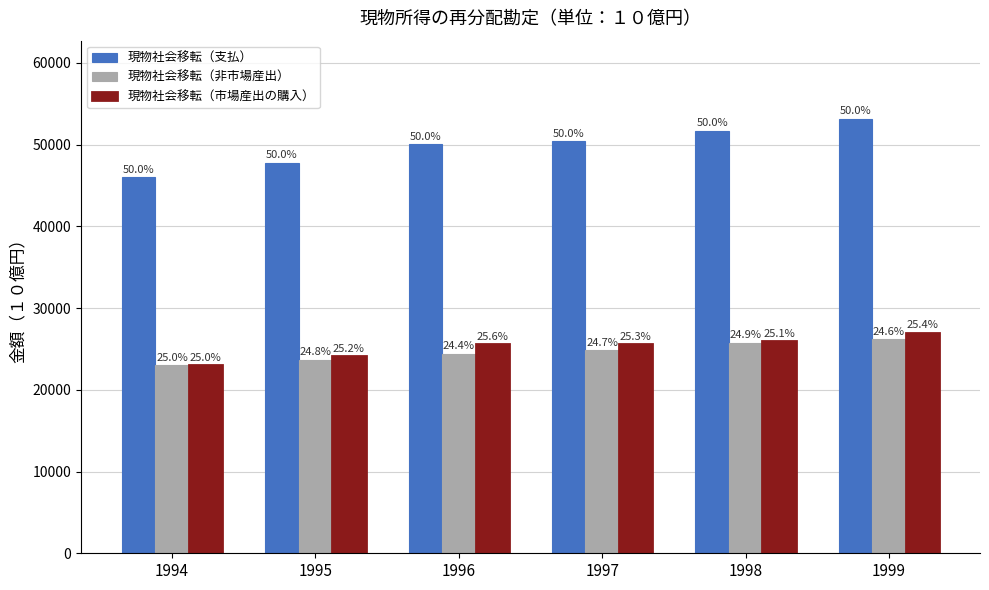

How many bars are there in total?

18